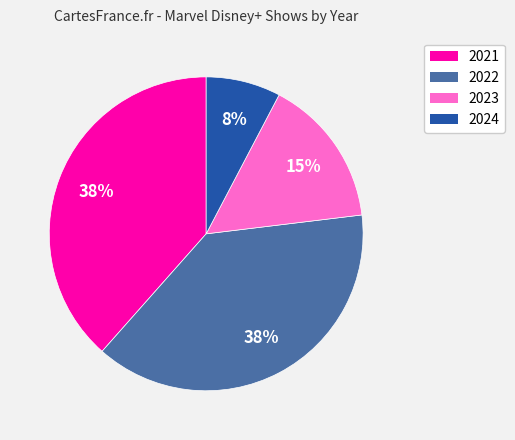

To the nearest percent, what is the combined percentage of 2022 and 2024?

46%